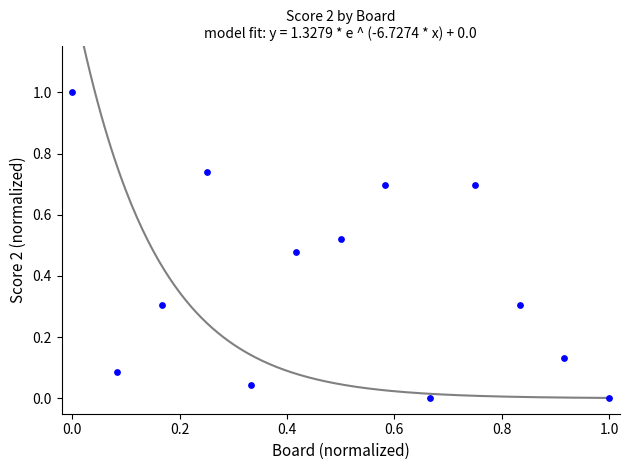

What is the range of Y values (max minus min)?

1.0